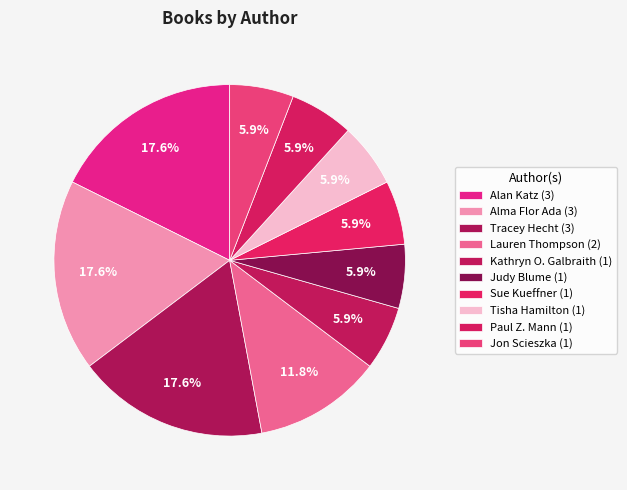

How many slices are in this pie chart?

10